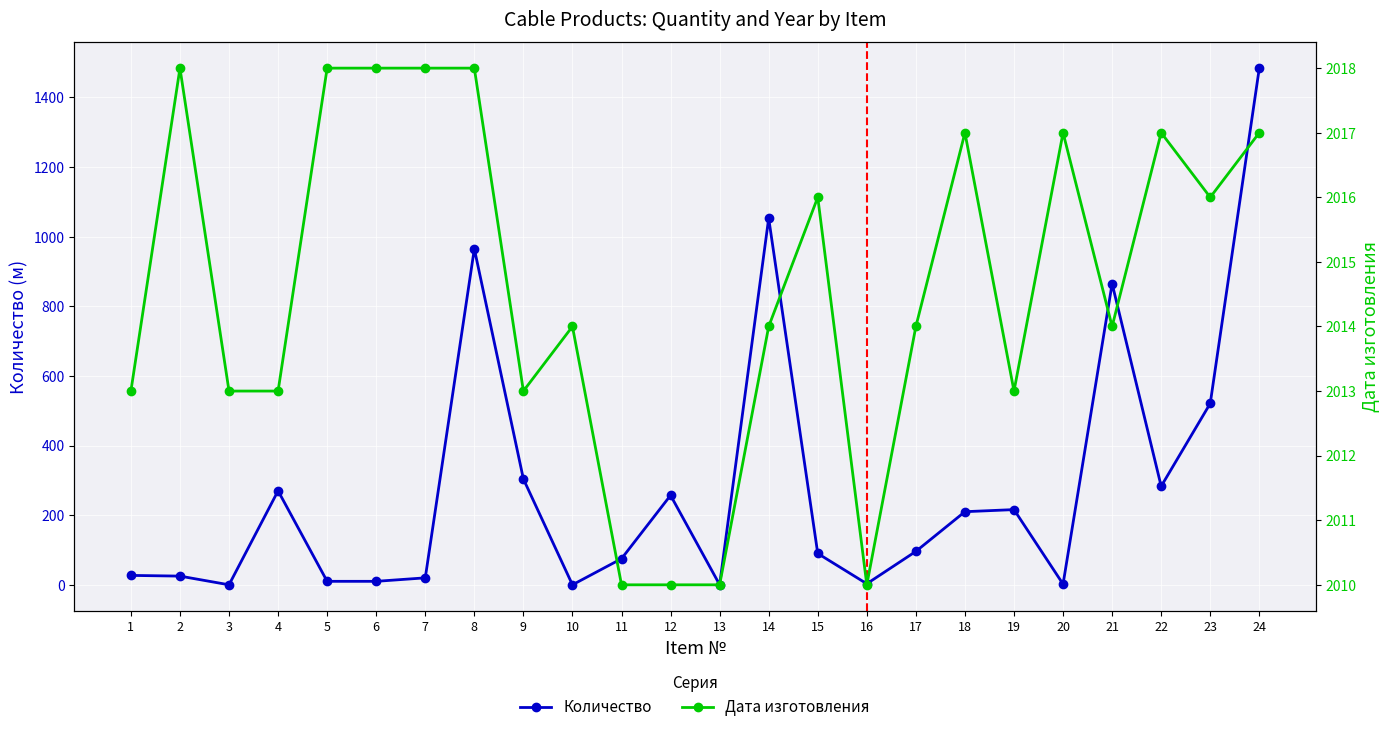

How many lines are shown in the chart?

2